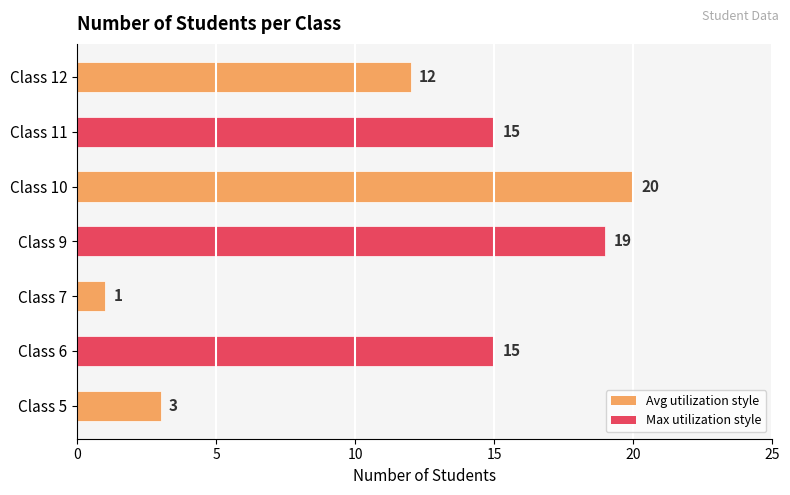

Is it true that the value at Class 9 is 19?

True